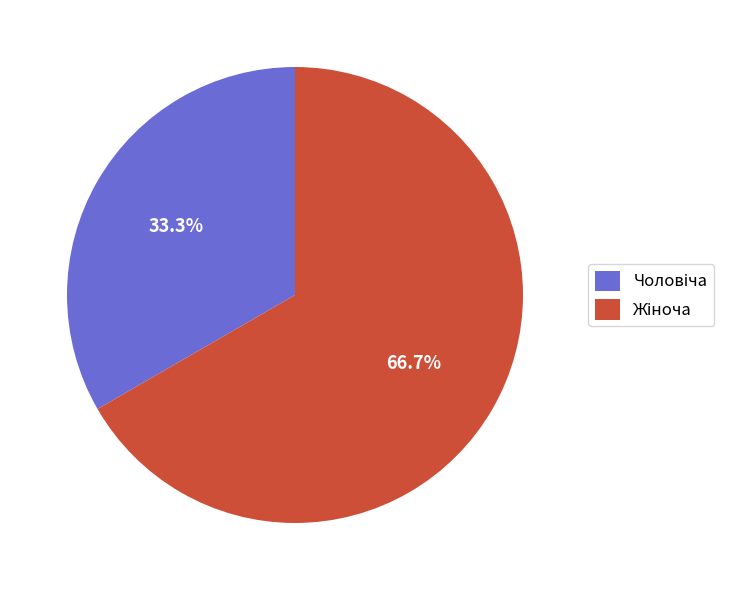

Count the number of slices in the pie.

2